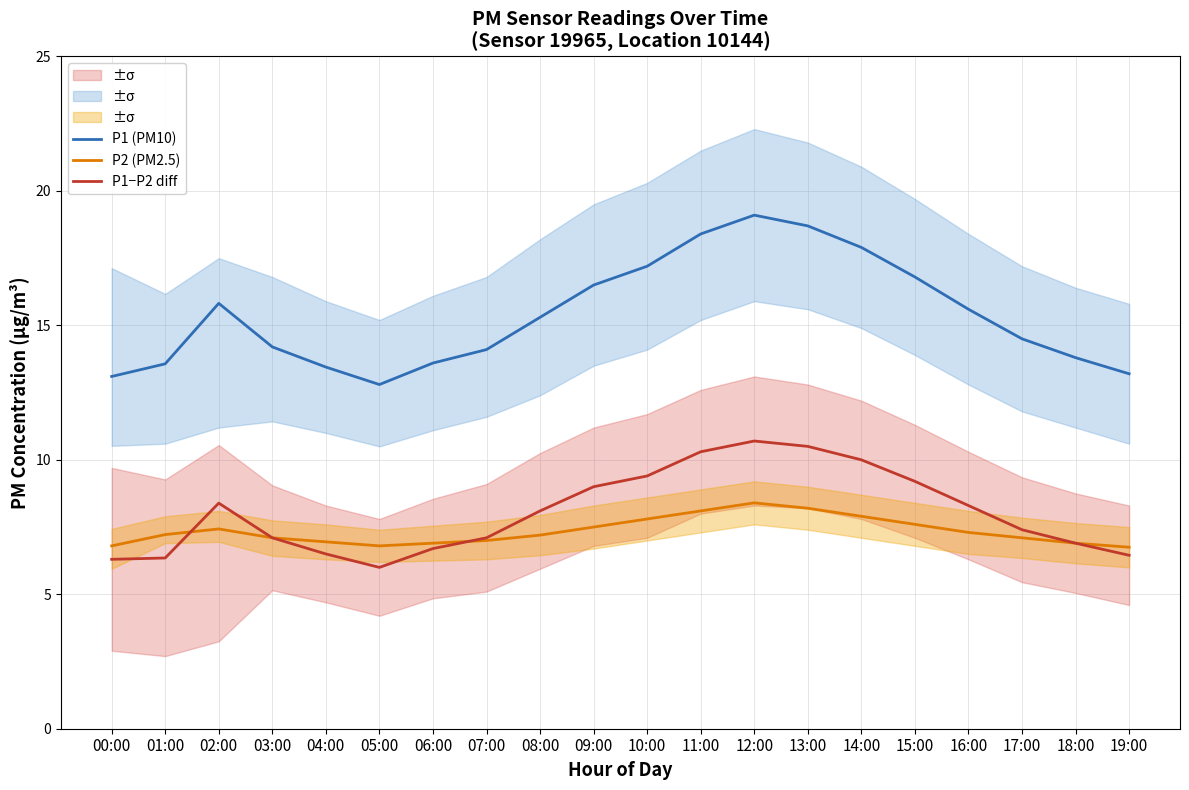

What is the total value across all series at 17:00?

29.0